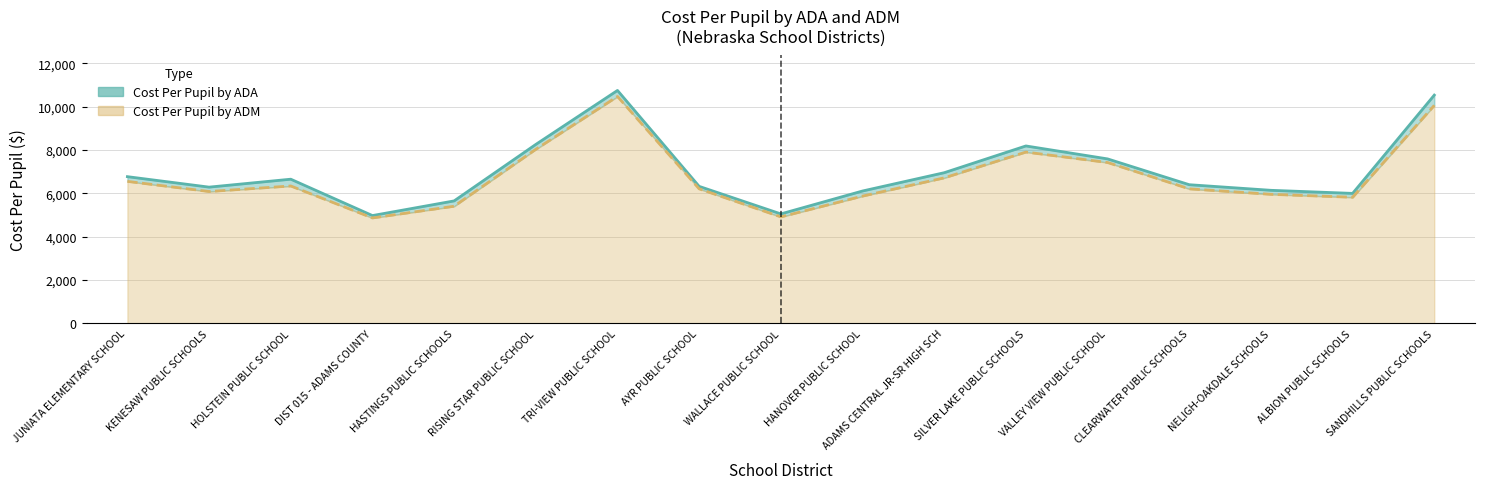

Reading right to left, extract all data points from this chart.

Cost Per Pupil by ADA: SANDHILLS PUBLIC SCHOOLS=10532.5	ALBION PUBLIC SCHOOLS=5998.8	NELIGH-OAKDALE SCHOOLS=6140.7	CLEARWATER PUBLIC SCHOOLS=6399.1	VALLEY VIEW PUBLIC SCHOOL=7589.8	SILVER LAKE PUBLIC SCHOOLS=8187.1	ADAMS CENTRAL JR-SR HIGH SCH=6952.7	HANOVER PUBLIC SCHOOL=6108.6	WALLACE PUBLIC SCHOOL=5052.7	AYR PUBLIC SCHOOL=6322.3	TRI-VIEW PUBLIC SCHOOL=10747.5	RISING STAR PUBLIC SCHOOL=8257.1	HASTINGS PUBLIC SCHOOLS=5652.1	DIST 015 - ADAMS COUNTY=4975.8	HOLSTEIN PUBLIC SCHOOL=6653.2	KENESAW PUBLIC SCHOOLS=6287.4	JUNIATA ELEMENTARY SCHOOL=6770.5
Cost Per Pupil by ADM: SANDHILLS PUBLIC SCHOOLS=10059.7	ALBION PUBLIC SCHOOLS=5820.2	NELIGH-OAKDALE SCHOOLS=5955.4	CLEARWATER PUBLIC SCHOOLS=6207.8	VALLEY VIEW PUBLIC SCHOOL=7422.8	SILVER LAKE PUBLIC SCHOOLS=7904.2	ADAMS CENTRAL JR-SR HIGH SCH=6714.5	HANOVER PUBLIC SCHOOL=5873.0	WALLACE PUBLIC SCHOOL=4914.4	AYR PUBLIC SCHOOL=6208.4	TRI-VIEW PUBLIC SCHOOL=10469.4	RISING STAR PUBLIC SCHOOL=8031.9	HASTINGS PUBLIC SCHOOLS=5405.8	DIST 015 - ADAMS COUNTY=4866.2	HOLSTEIN PUBLIC SCHOOL=6340.3	KENESAW PUBLIC SCHOOLS=6085.1	JUNIATA ELEMENTARY SCHOOL=6552.9